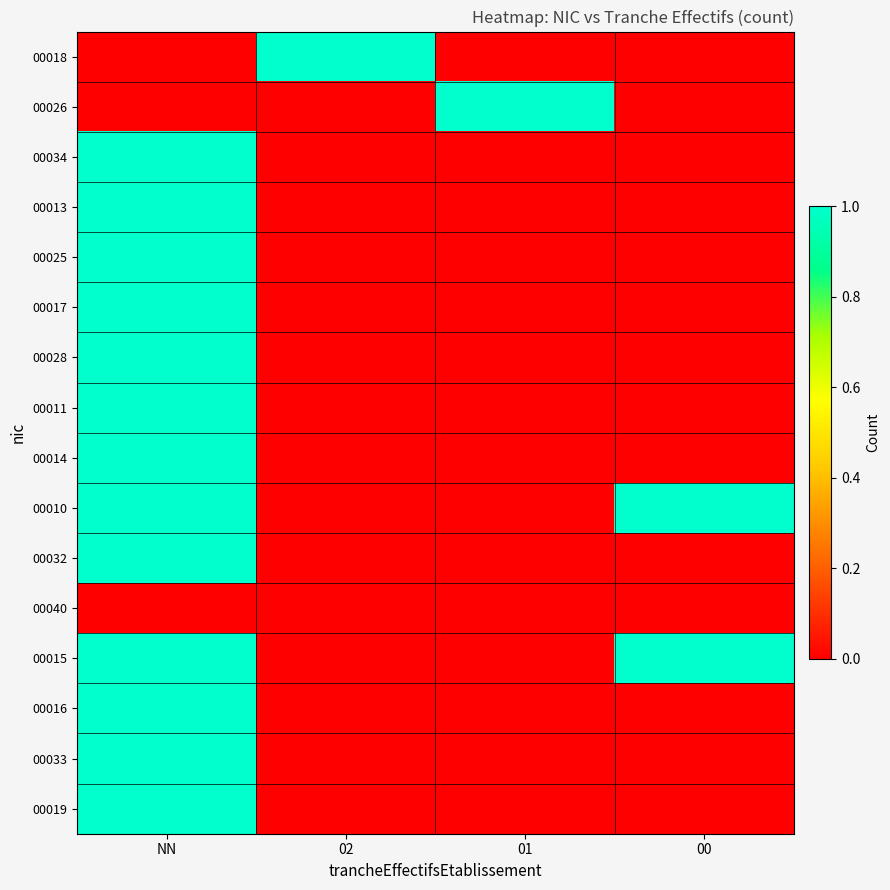

What is the spread (max minus min) of values at 00?

1